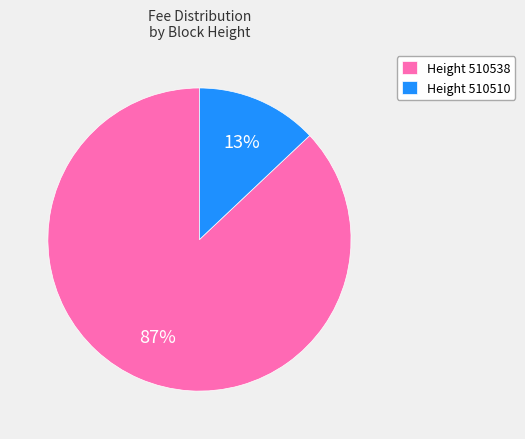

To the nearest percent, what percentage of the pie is Height 510510?

13%